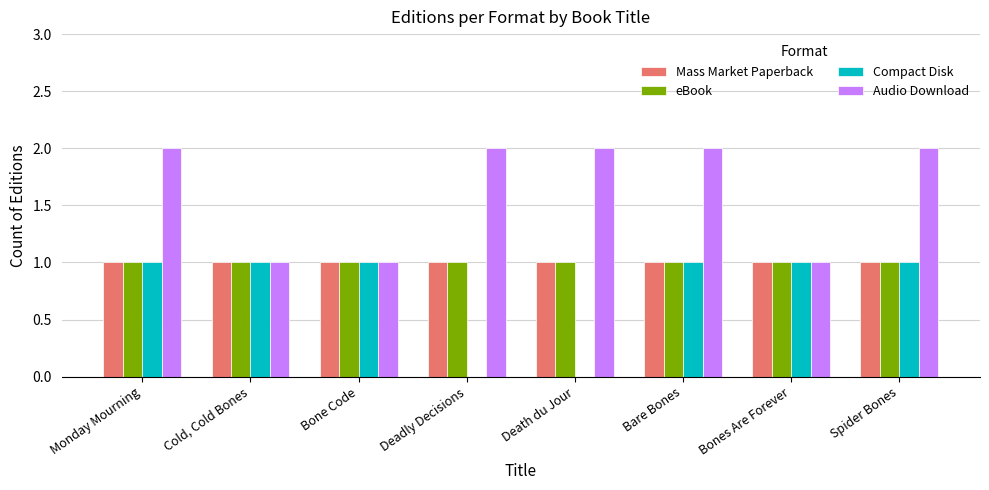

Which series has the largest total across all categories?

Audio Download